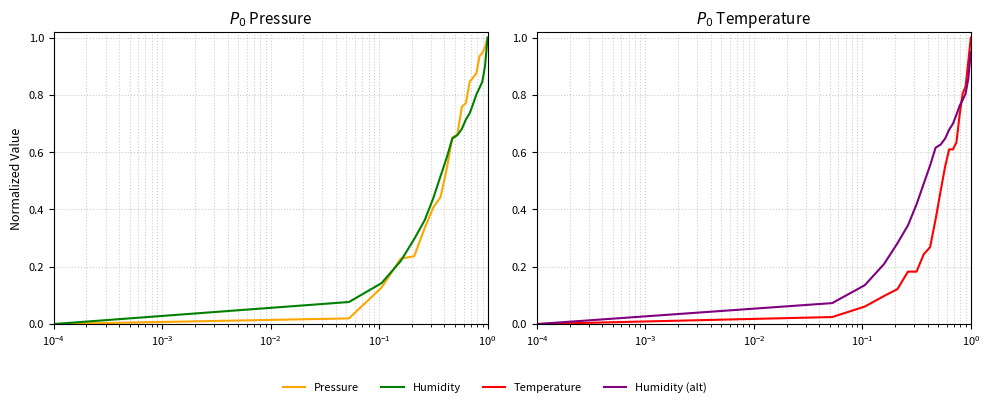

At how many categories does at least one series exceed 0?

19